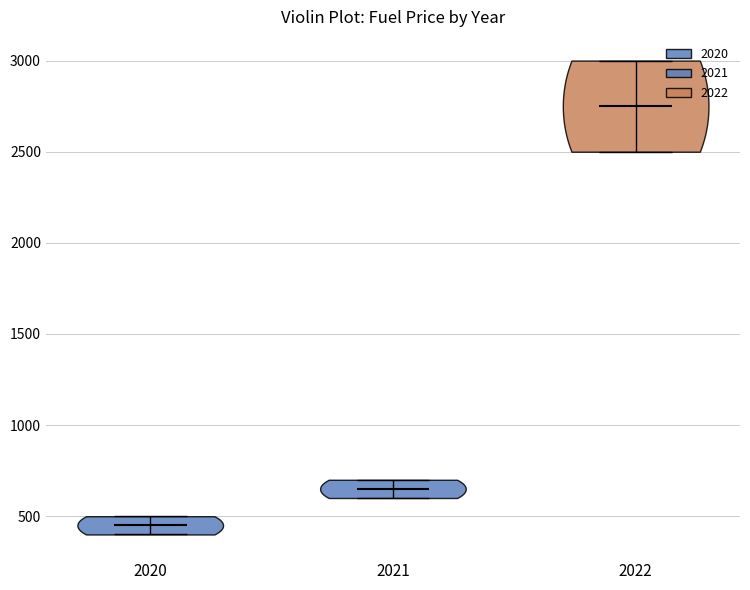

Reading left to right, read every violin against the y-axis: where its median line is, and the lowest and highest points it reaches. The values are not printed on the chart, so give them approximately, as read against the axis.

2020: median line 450, lowest point 400, highest point 500
2021: median line 650, lowest point 600, highest point 700
2022: median line 2750, lowest point 2500, highest point 3000